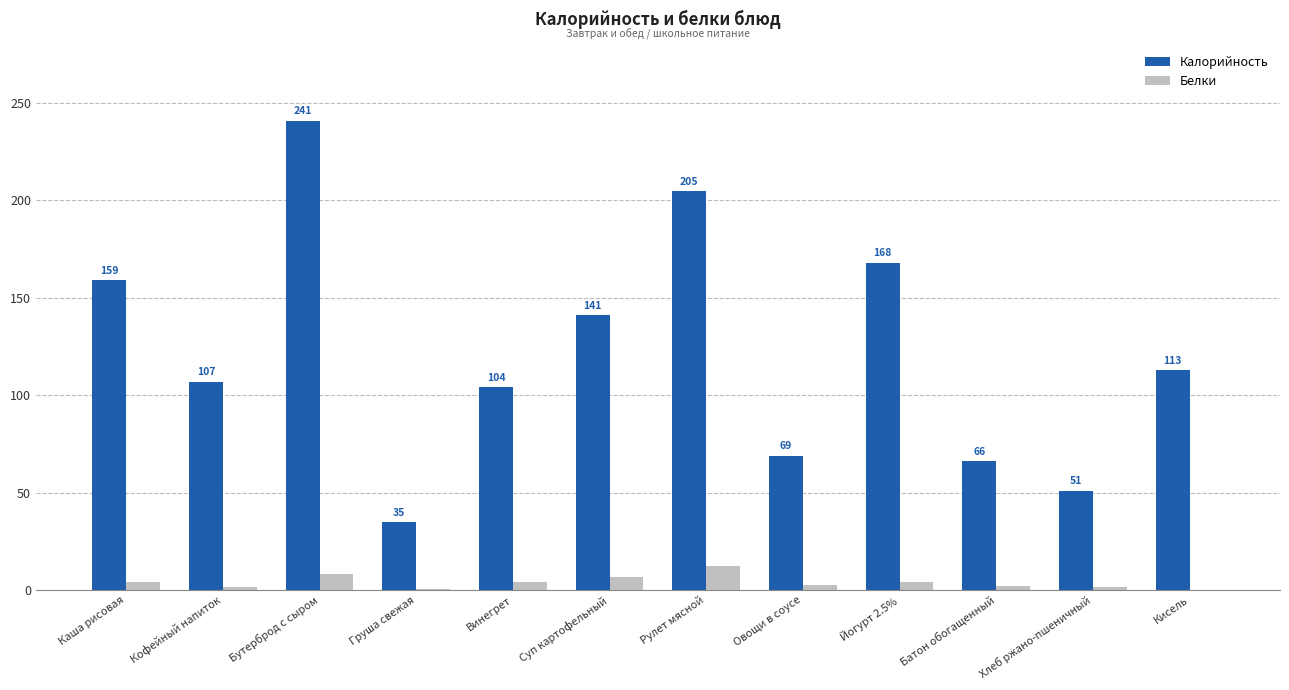

What is the approximate value of Белки at Рулет мясной?

12.2